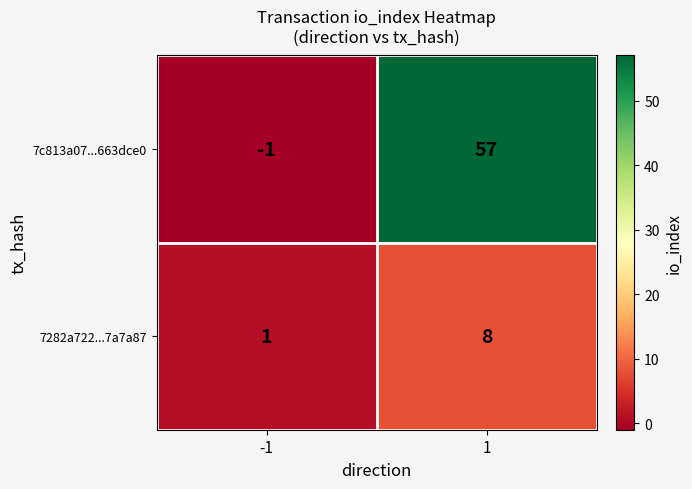

Reading right to left, what are all the values shown in this chart?

7c813a07...663dce0: 57	-1
7282a722...7a7a87: 8	1